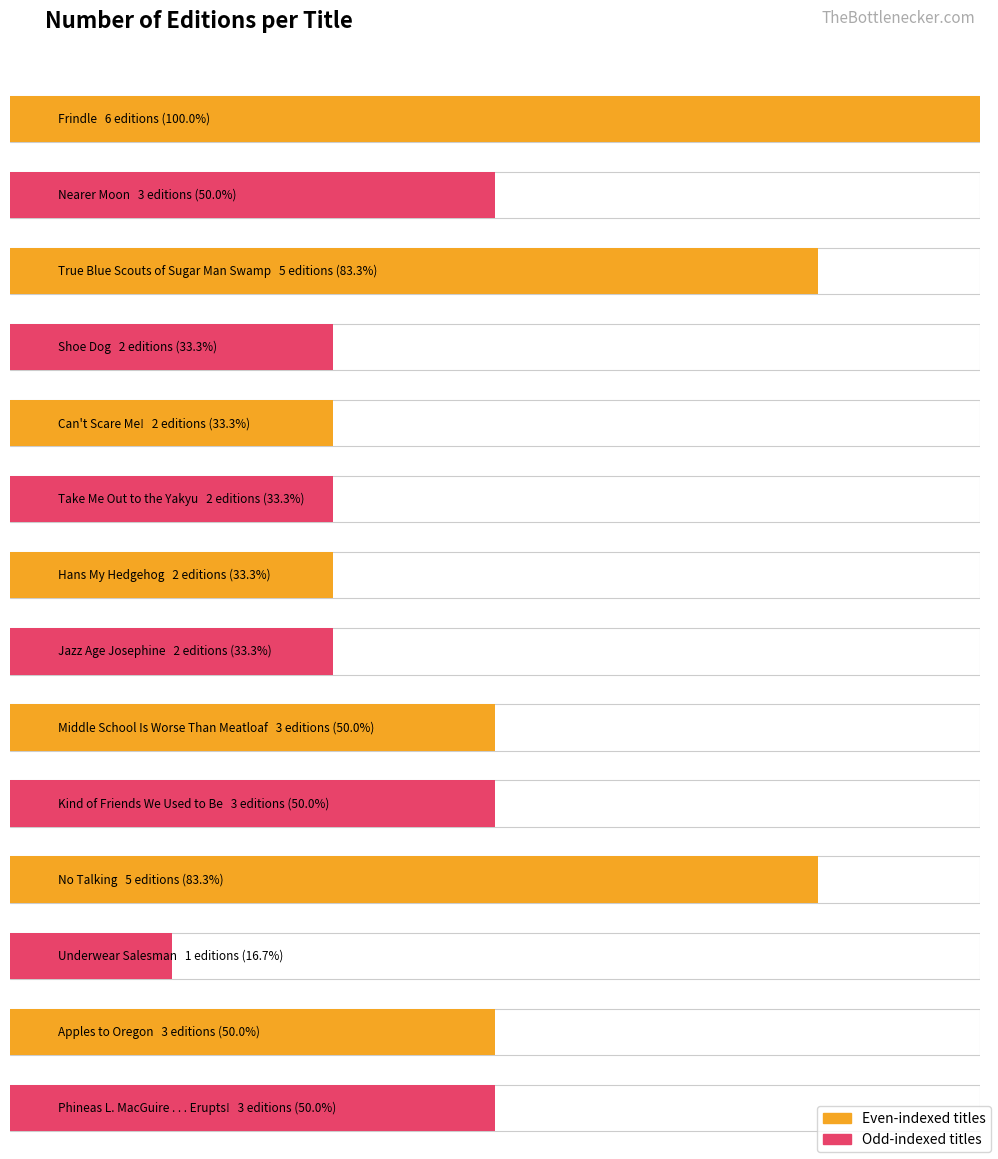

How many values are between 2 and 3?

10